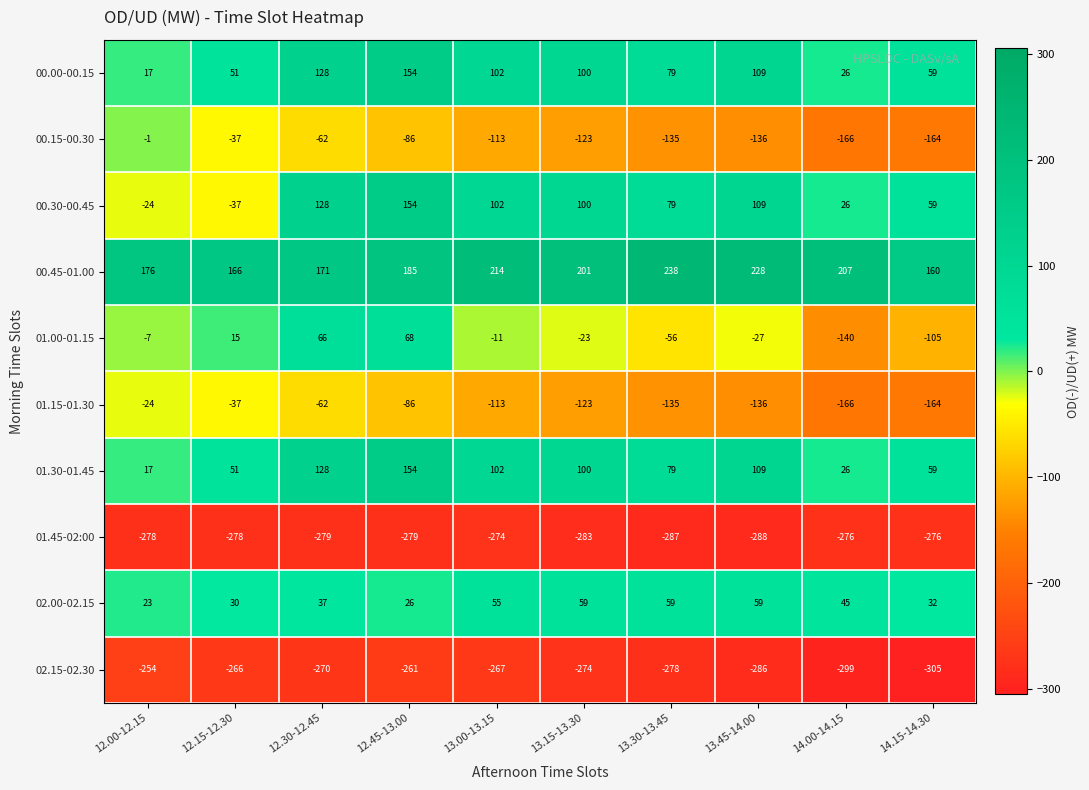

Where is 00.15-00.30 nearest to the value -83?

12.45-13.00